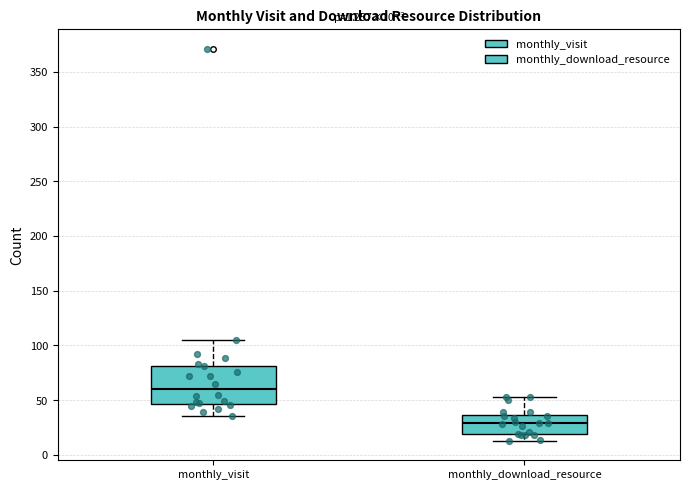

Which box is the tallest, from its lower edge to its upper edge?

monthly_visit